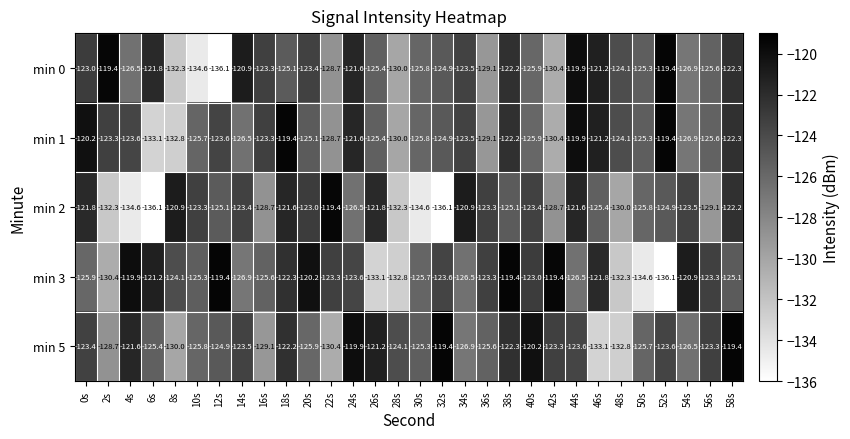

What is the maximum value shown in the chart?

-119.4